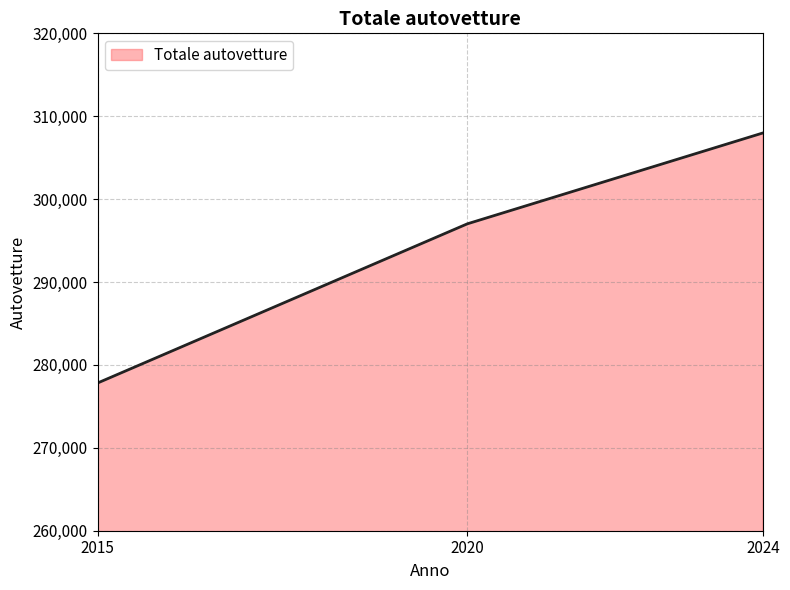

True or false: the data shows 88765 at 2015.

False